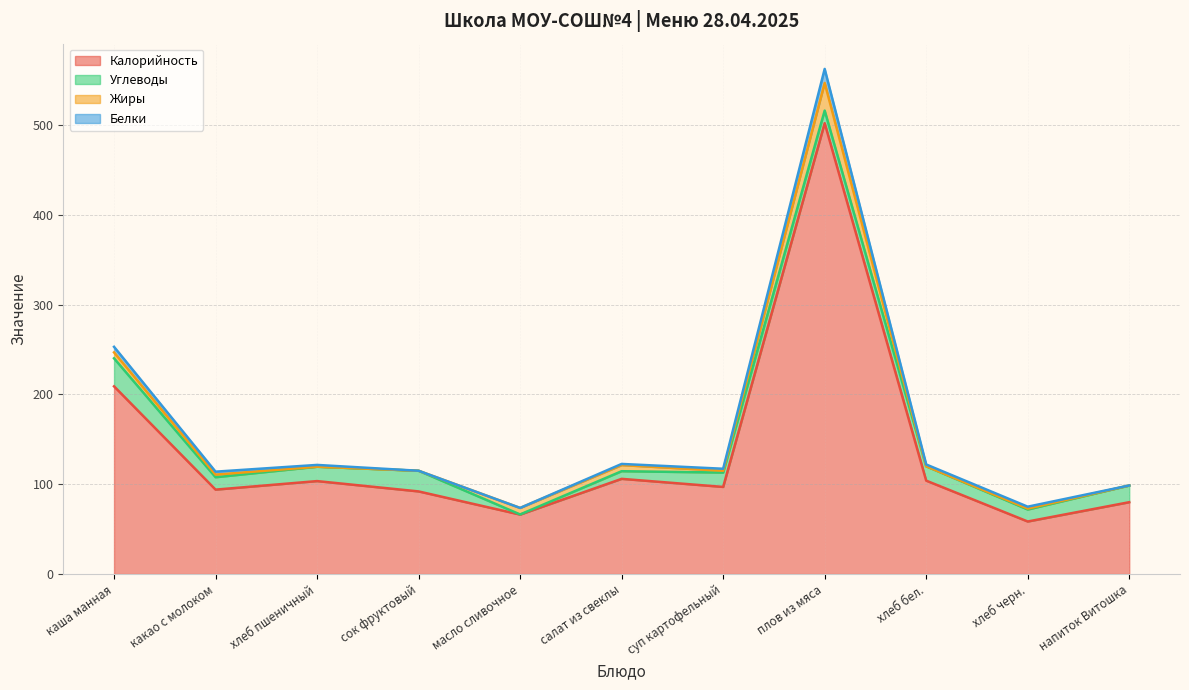

What is the difference between the Жиры values at какао с молоком and напиток Витошка?

2.9